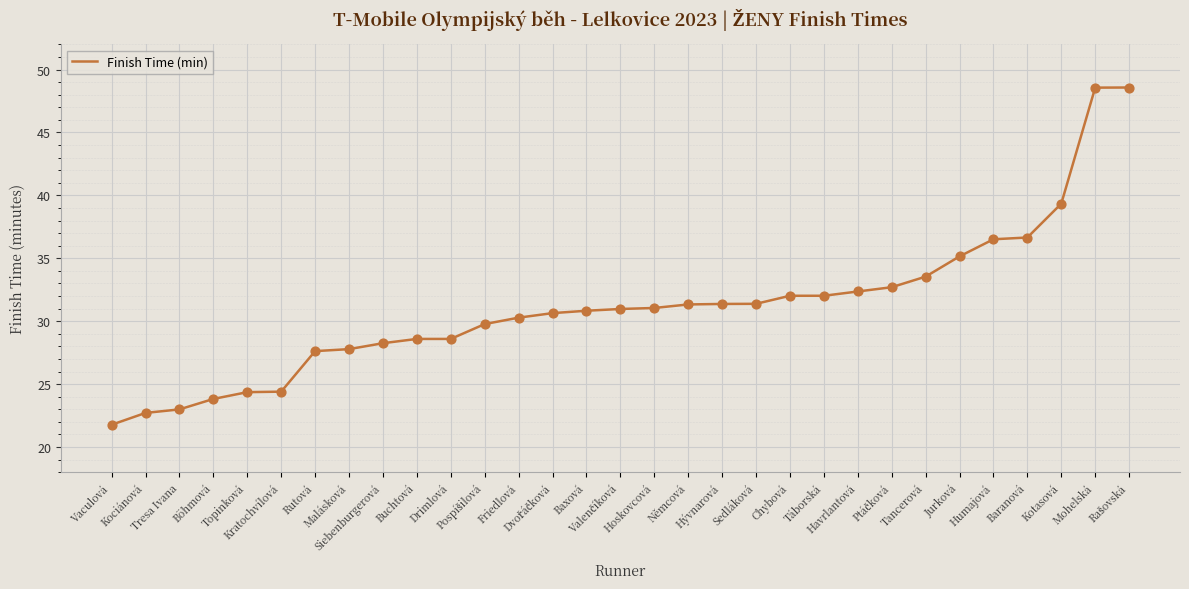

What is the change in value from Tresa Ivana to Mohelská?

+25.6